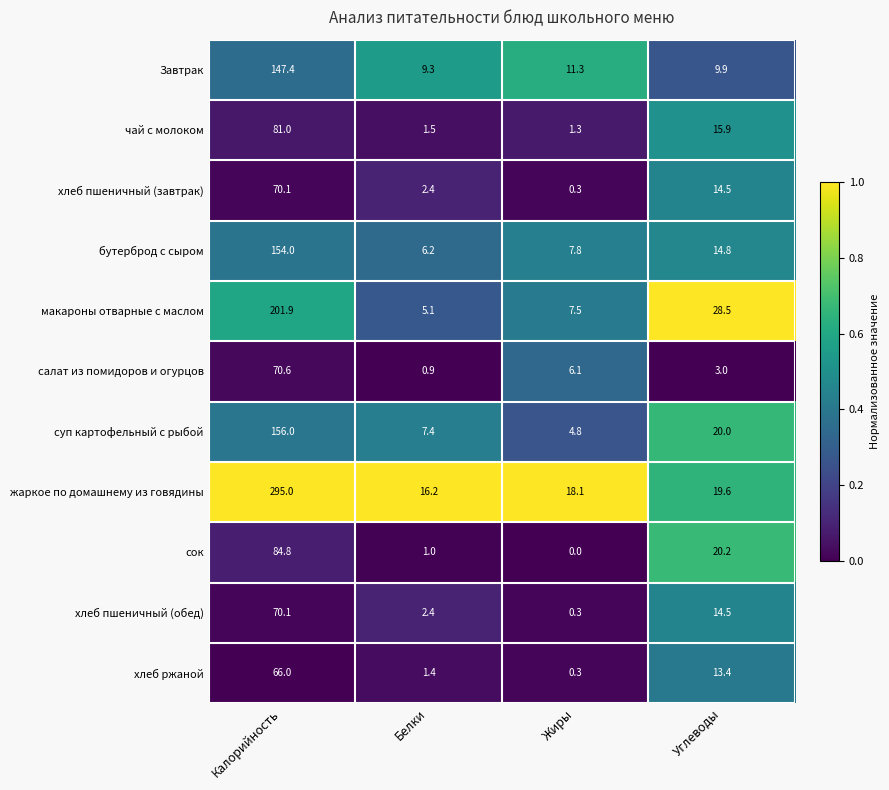

Which series changed the most between Калорийность and Жиры?

жаркое по домашнему из говядины